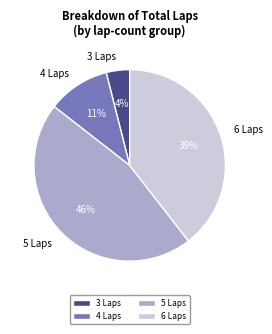

Is it true that 3 Laps is 15% of the pie?

False